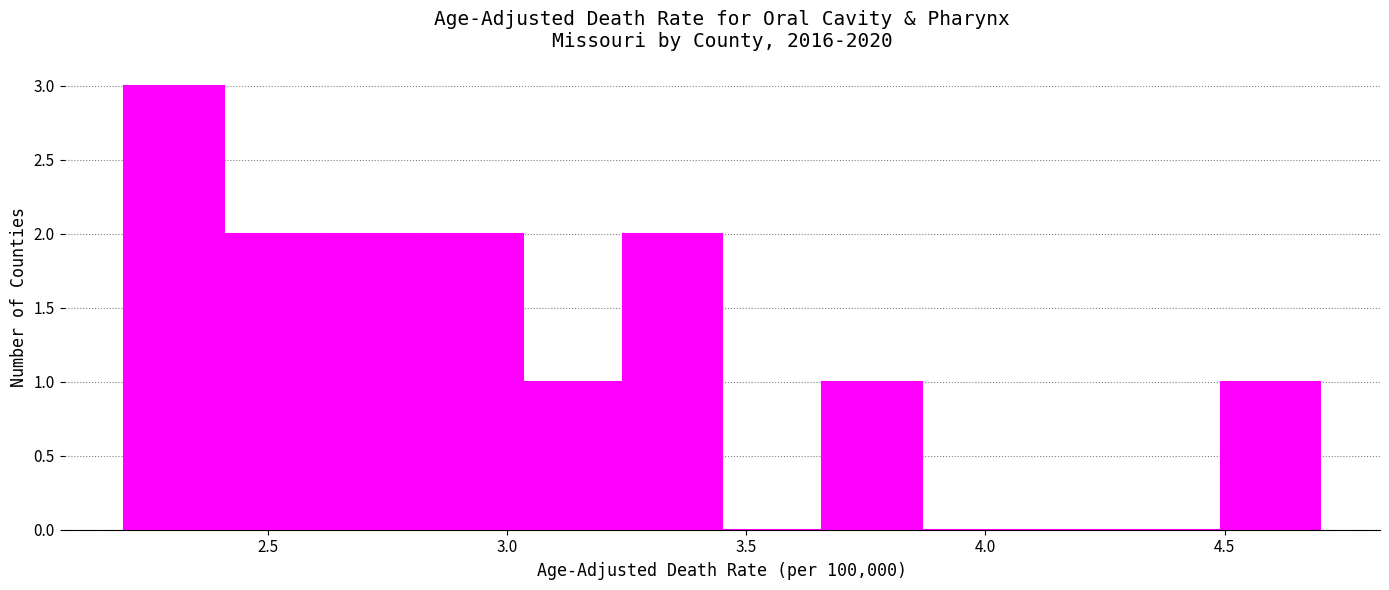

Over which range of the x-axis is the bar tallest?

2.20 to 2.40